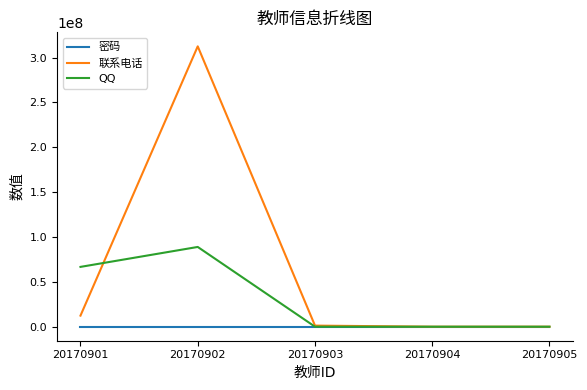

Which category has the highest value in the QQ series?

20170902